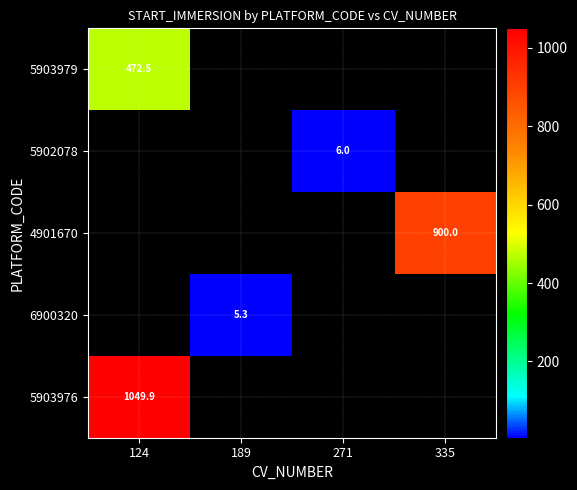

The value of 5903976 at 124 is 1049.9. True or false?

True